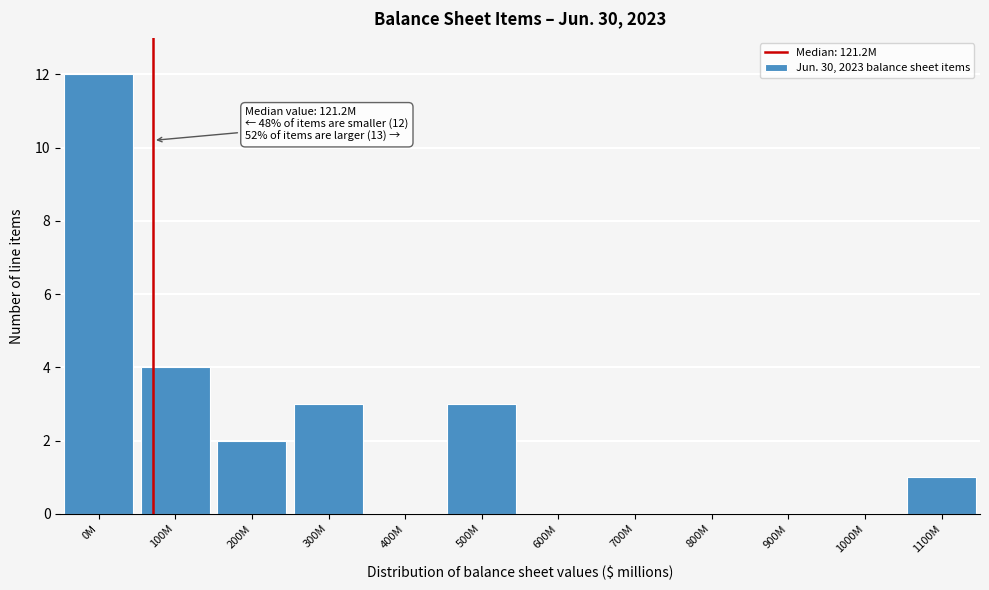

Reading left to right, extract all data points from this chart.

0M=12	100M=4	200M=2	300M=3	400M=0	500M=3	600M=0	700M=0	800M=0	900M=0	1000M=0	1100M=1